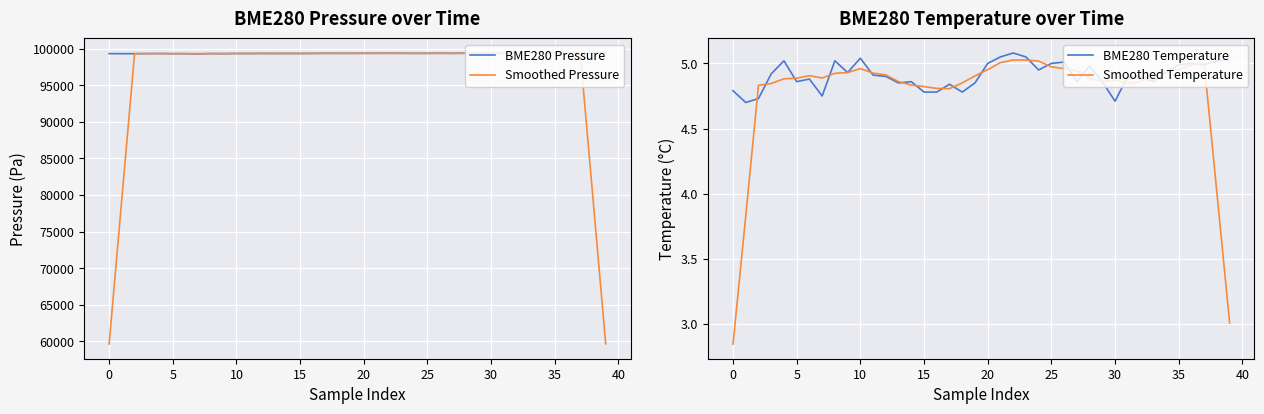

What is the minimum value for BME280 Pressure?

99303.3